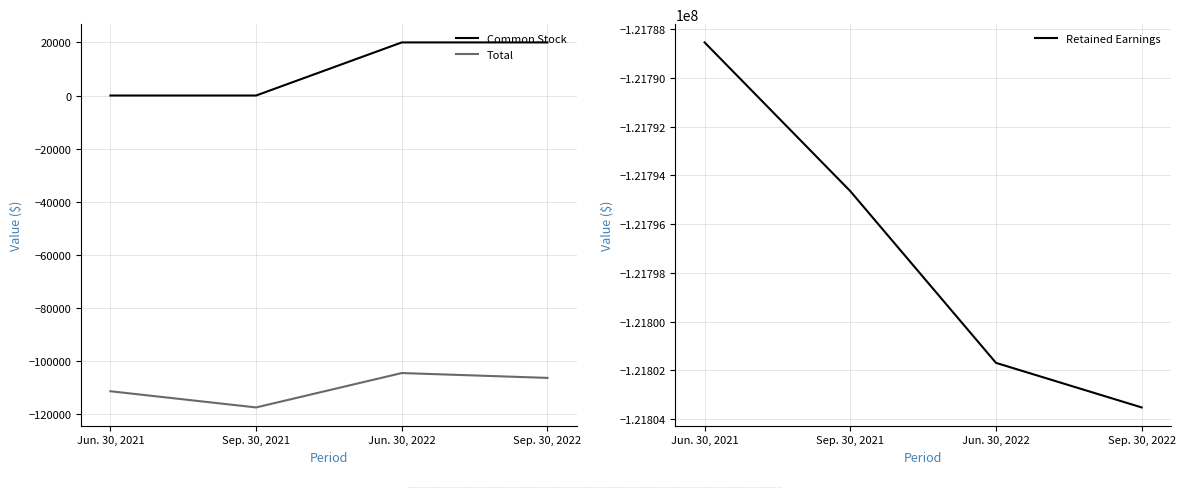

What is the value of the Common Stock point at the 3rd from the left?

20003